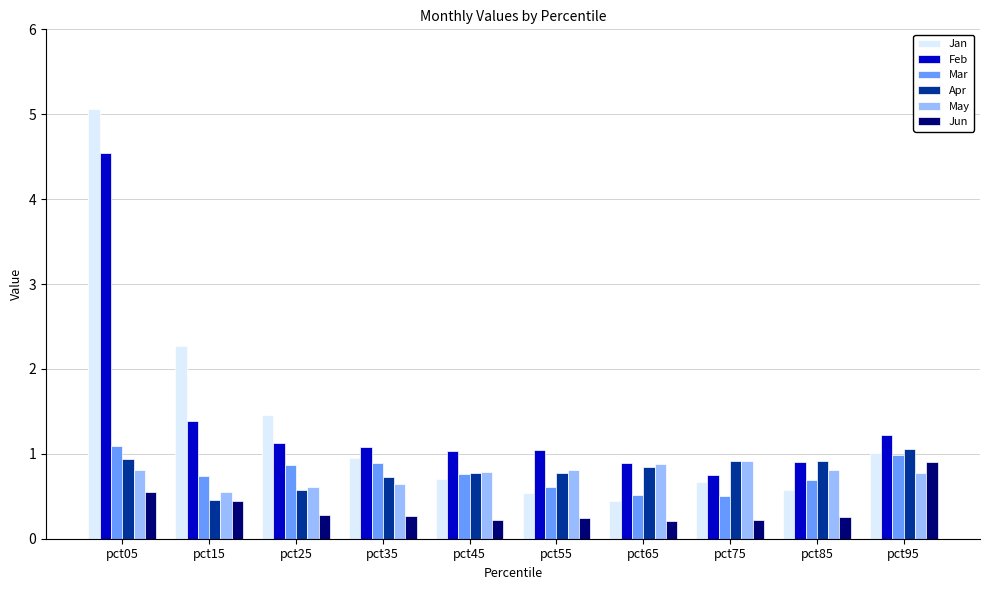

The value of Mar at pct85 is 0.7. True or false?

True